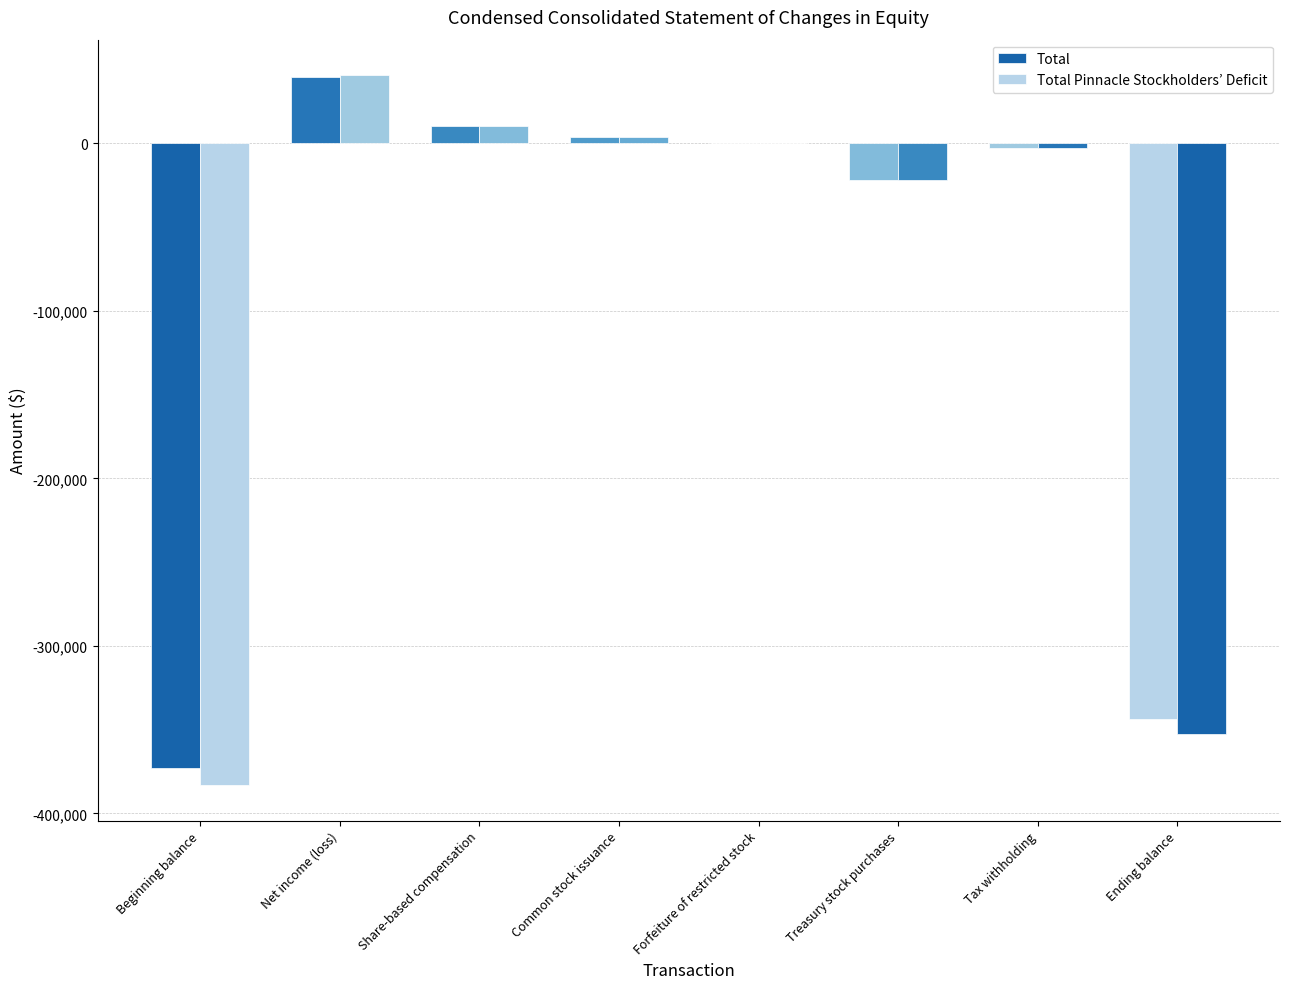

Does the chart contain stacked bars?

No